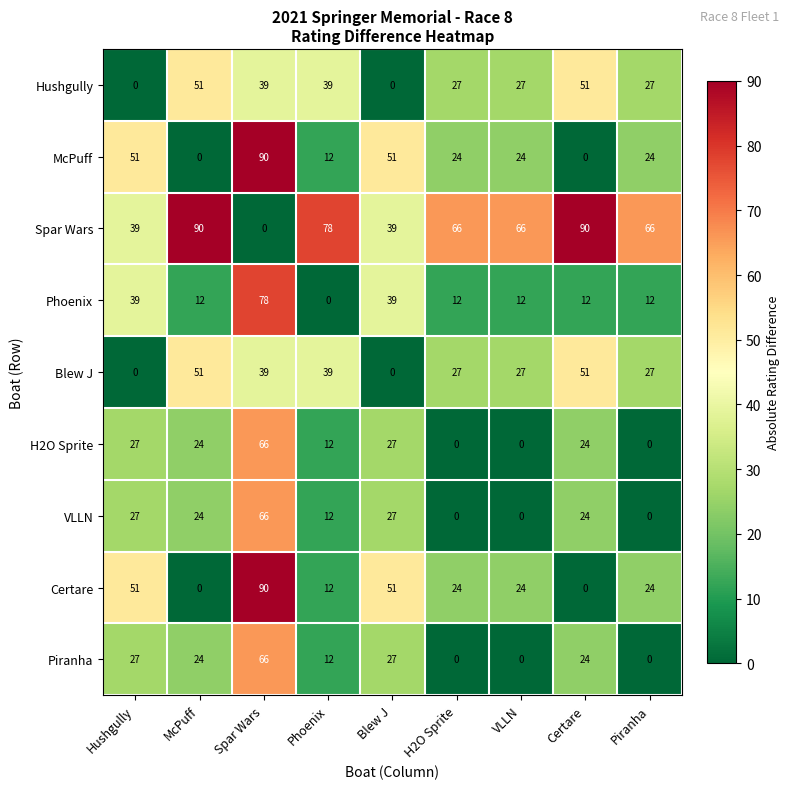

How many Spar Wars values are between 39 and 78?

6